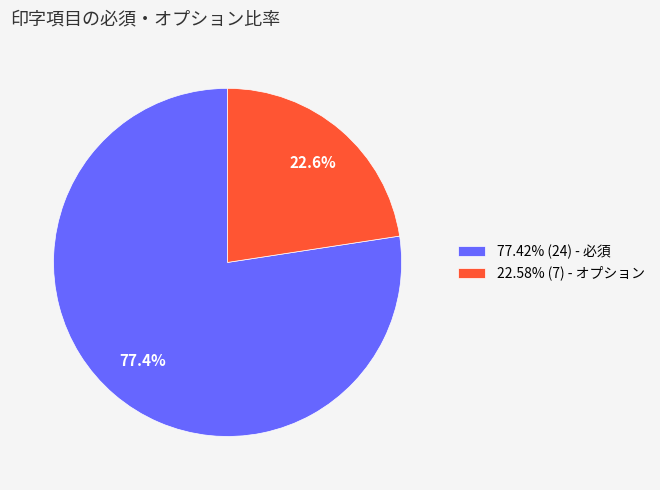

What portion of the pie excludes 22.58% (7) - オプション?

77.4%